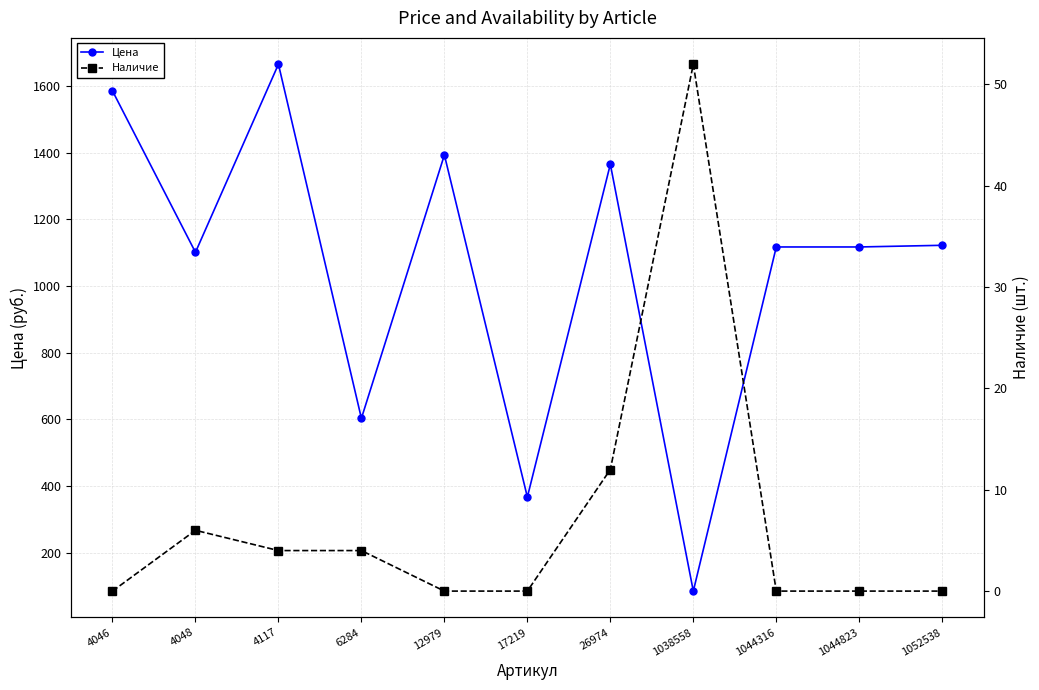

Is it true that Наличие equals 36 at 4046?

False